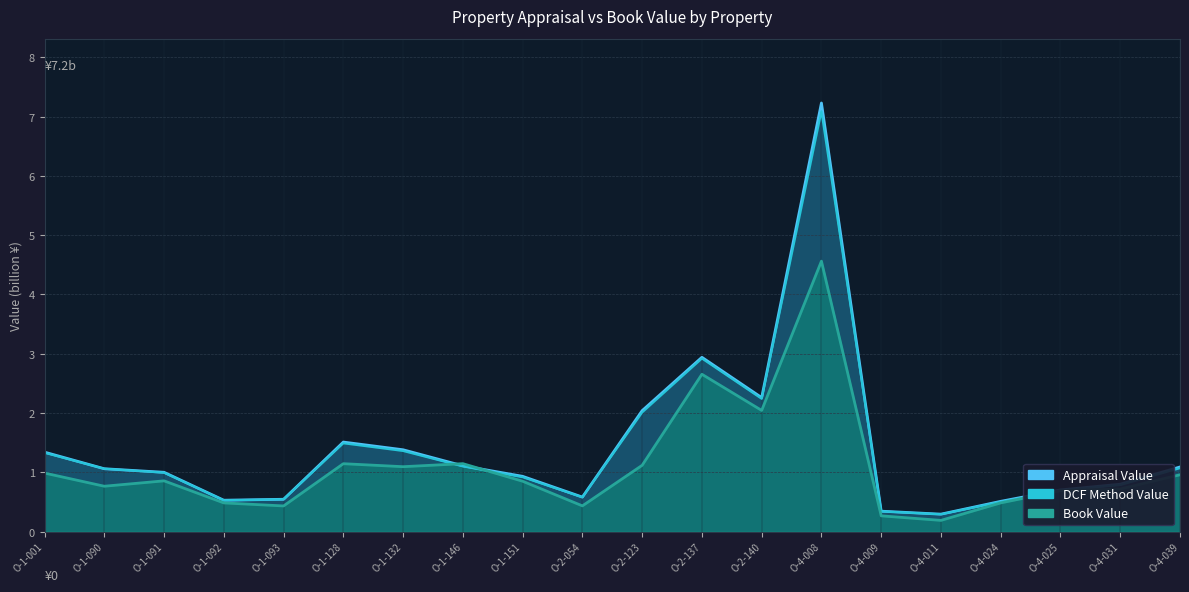

How many lines are shown in the chart?

3